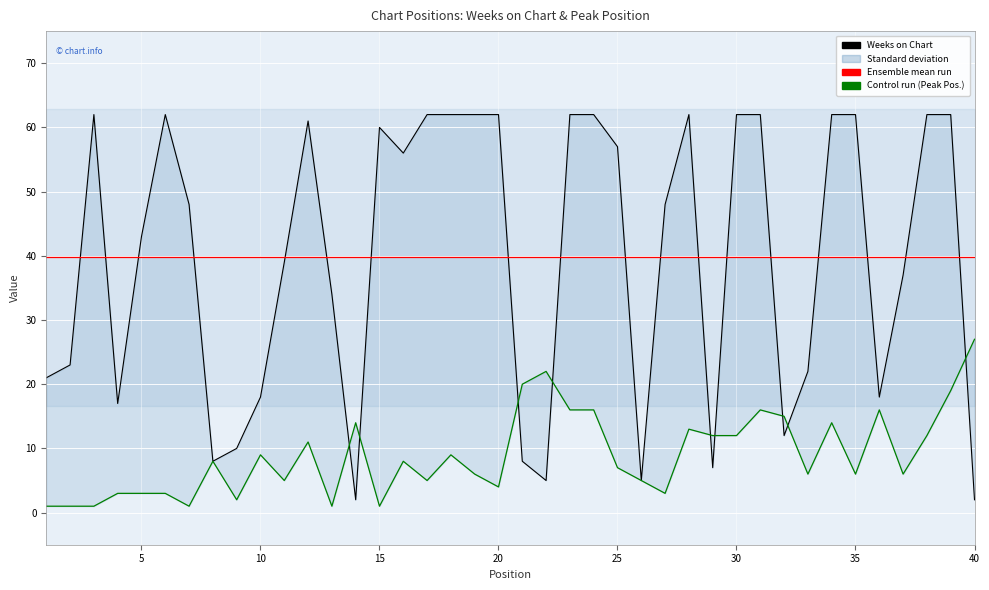

What is the sum of all Mean Weeks on Chart values?

1591.0